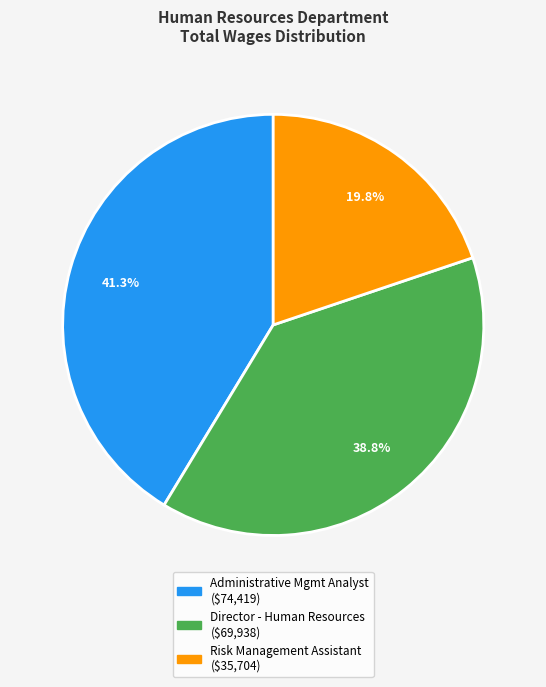

Does Administrative Mgmt Analyst represent more than half of the total?

No